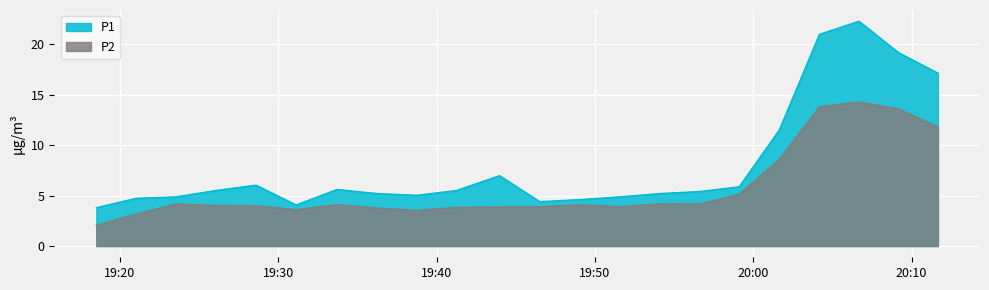

Is the value of P1 at 2022-11-04T19:21:02 greater than the value of P2 at 2022-11-04T20:11:40?

No